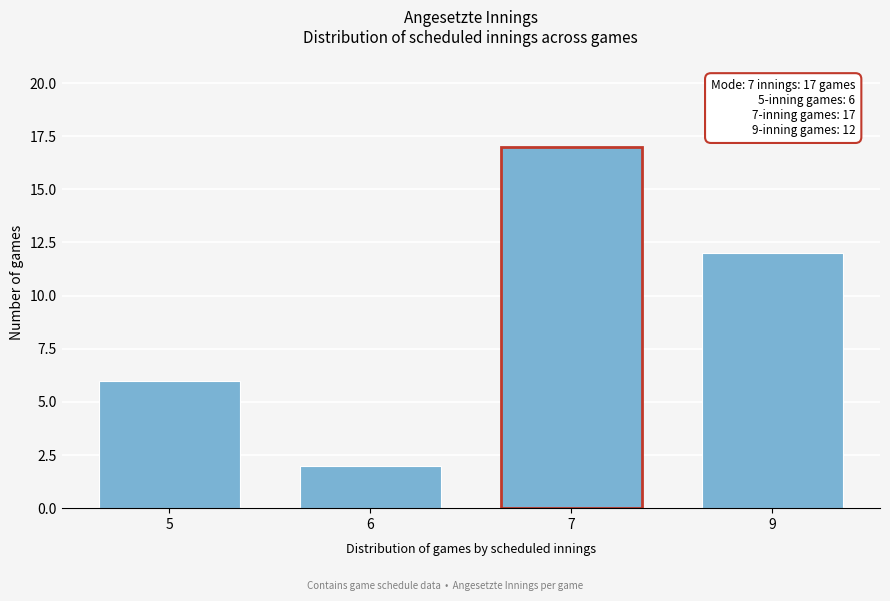

Reading left to right, list all the values displayed in this chart.

5=6	6=2	7=17	9=12